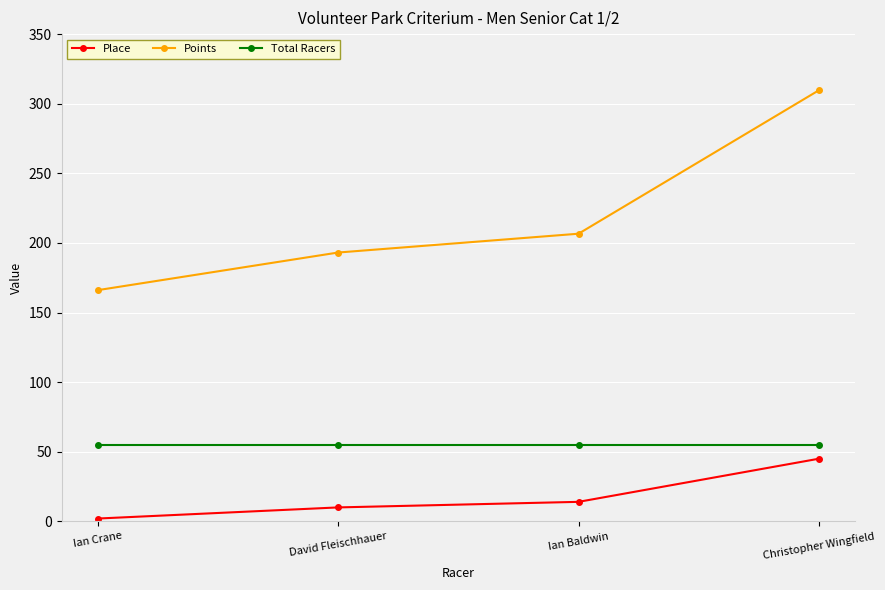

Which series has the largest range (max minus min)?

Points